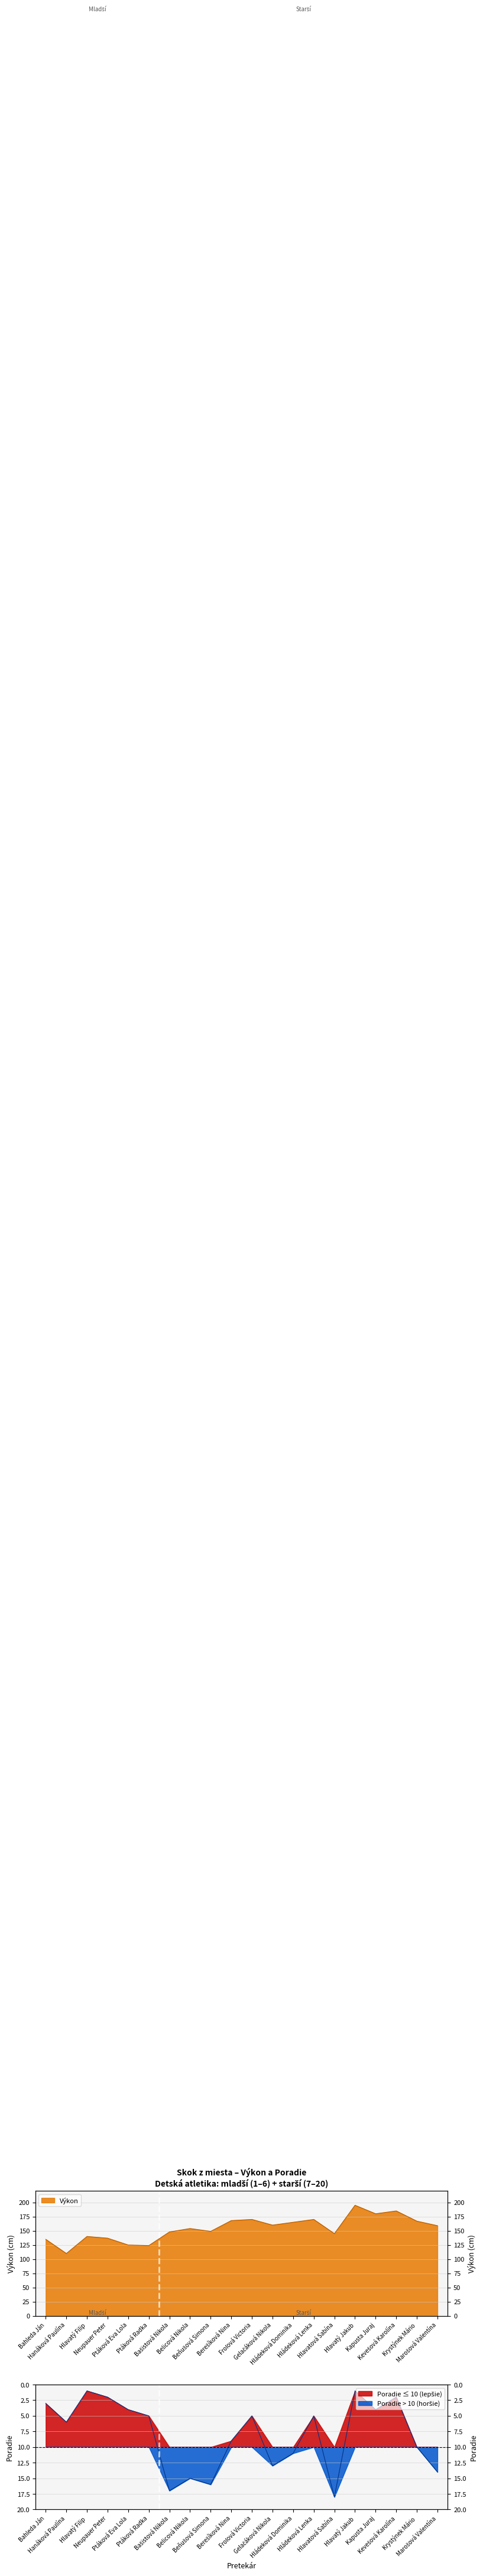

In Výkon, how many points are higher than both neighbors (excluding endpoints)?

6